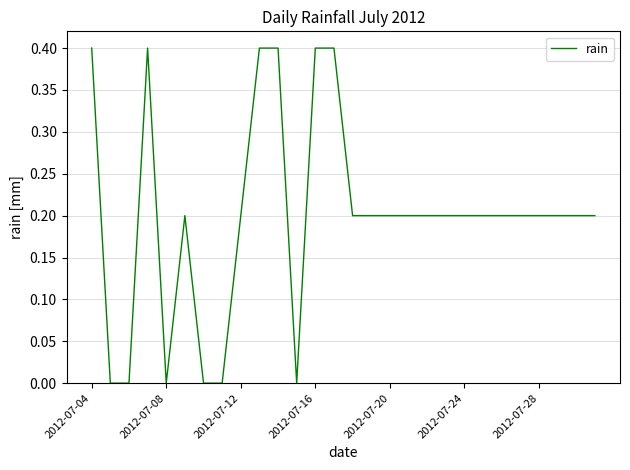

Does the chart have visible grid lines?

Yes